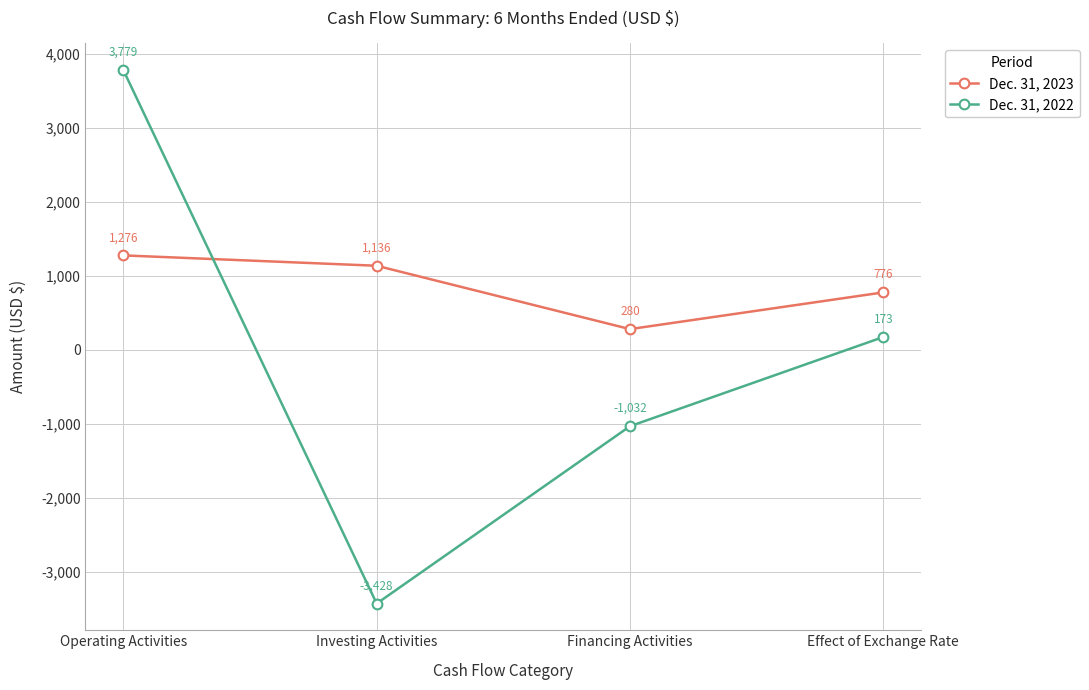

Count the number of categories in the chart.

4